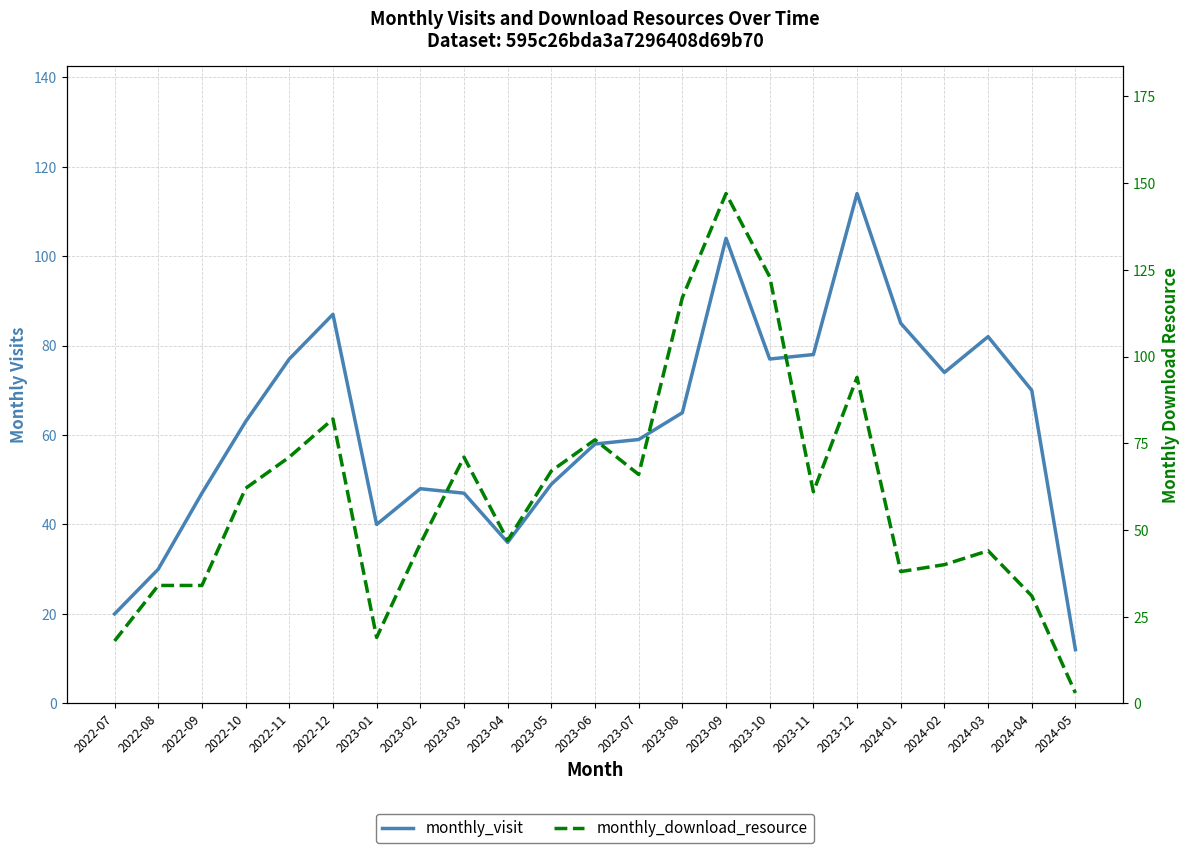

At which category is the sum across all series the highest?

2023-09